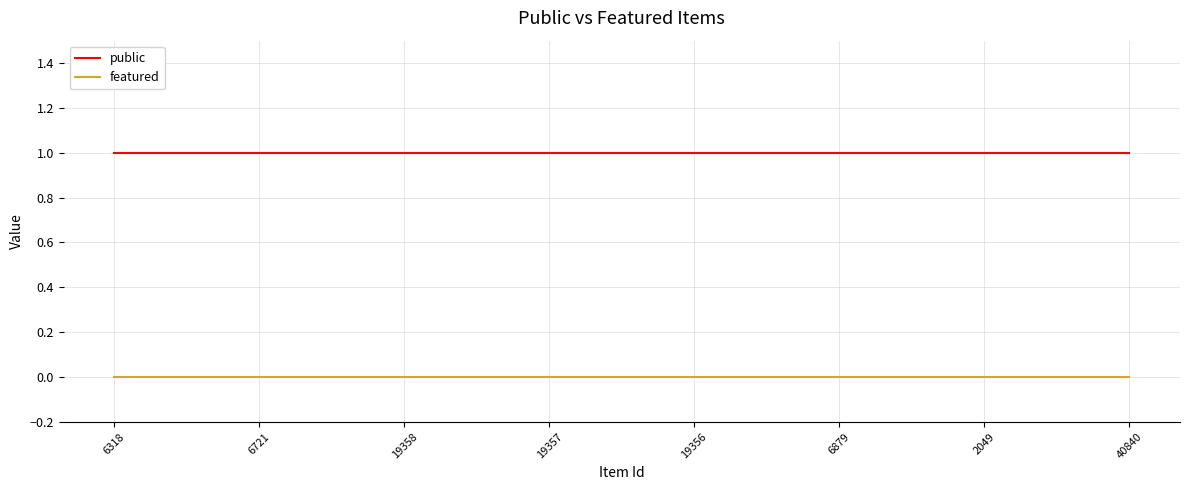

Which series has the largest total across all categories?

public